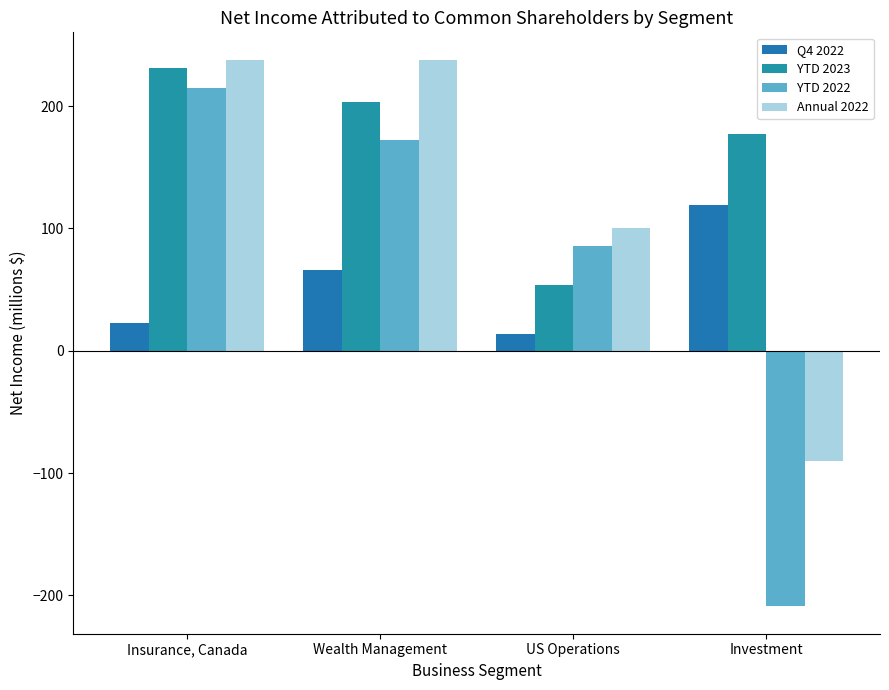

What is the difference between the Annual 2022 values at Investment and US Operations?

190